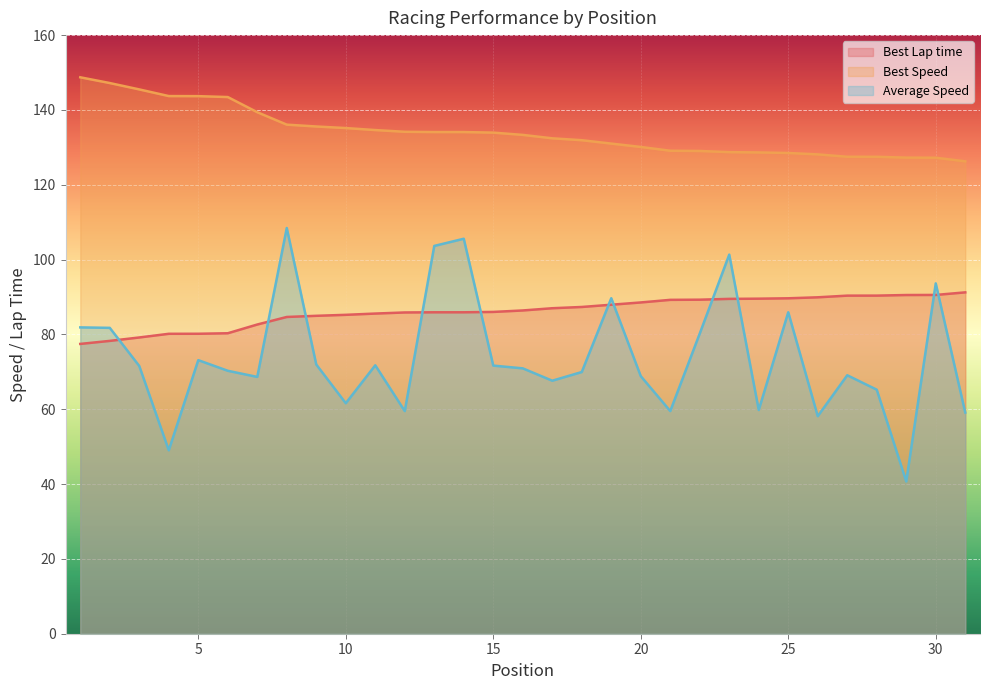

What value does the Average Speed series have at 5?

73.1